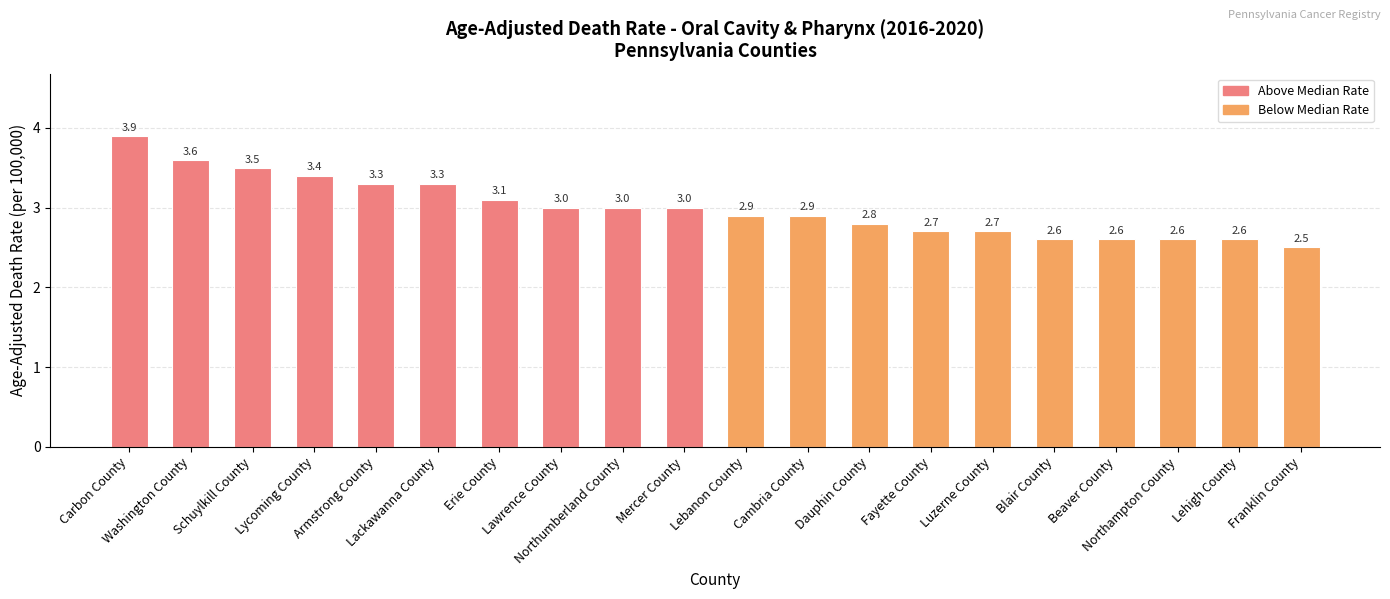

What is the label of the 14th bar from the left?

Fayette County